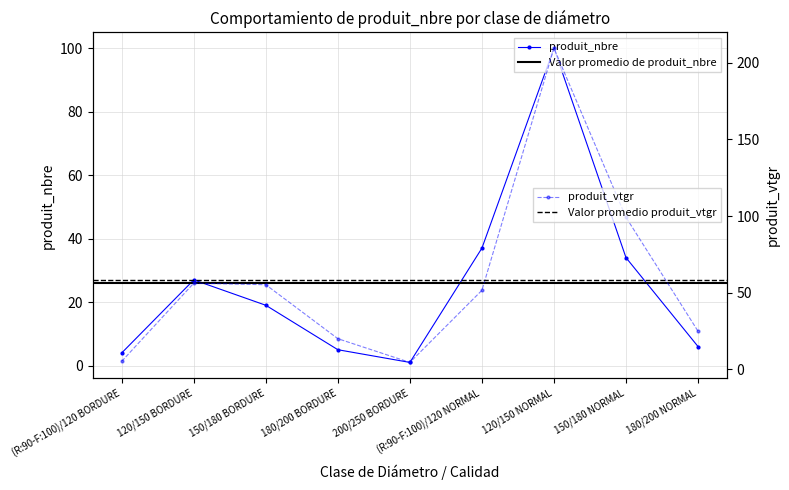

How many categories are shown in the chart?

9